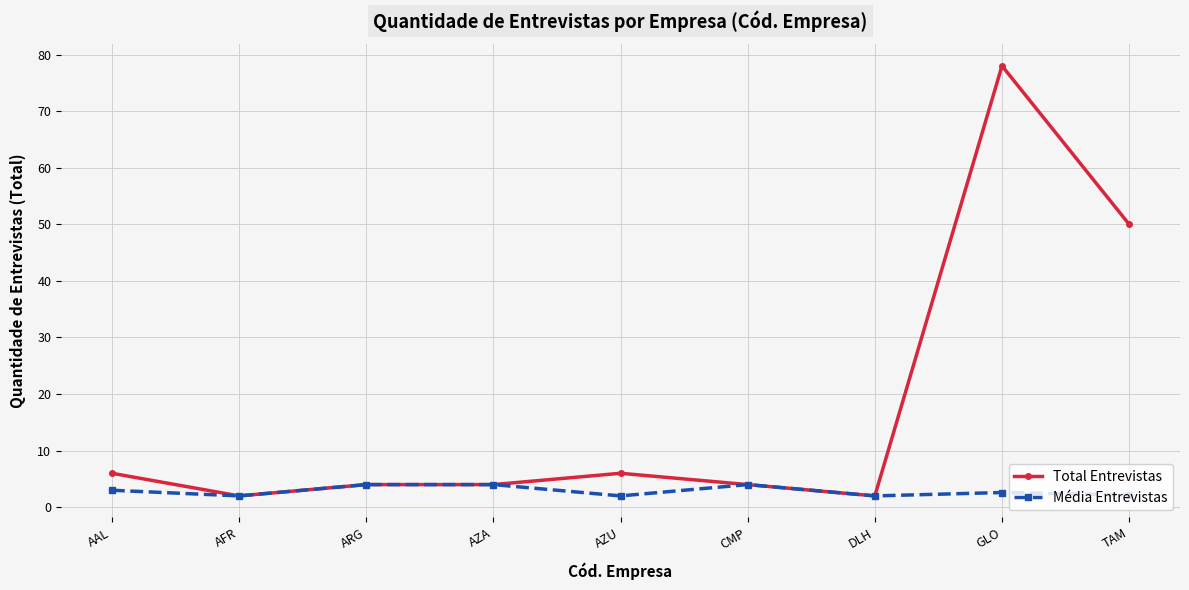

Which series has the widest spread of values?

Total Entrevistas